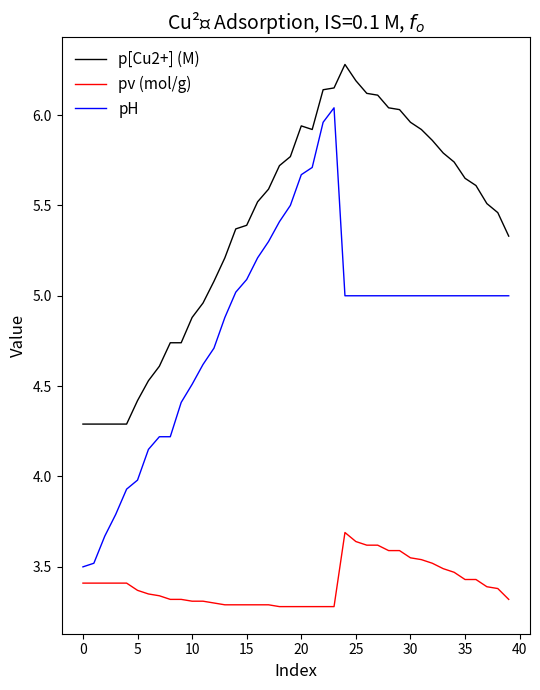

What is the greatest value displayed?

6.3